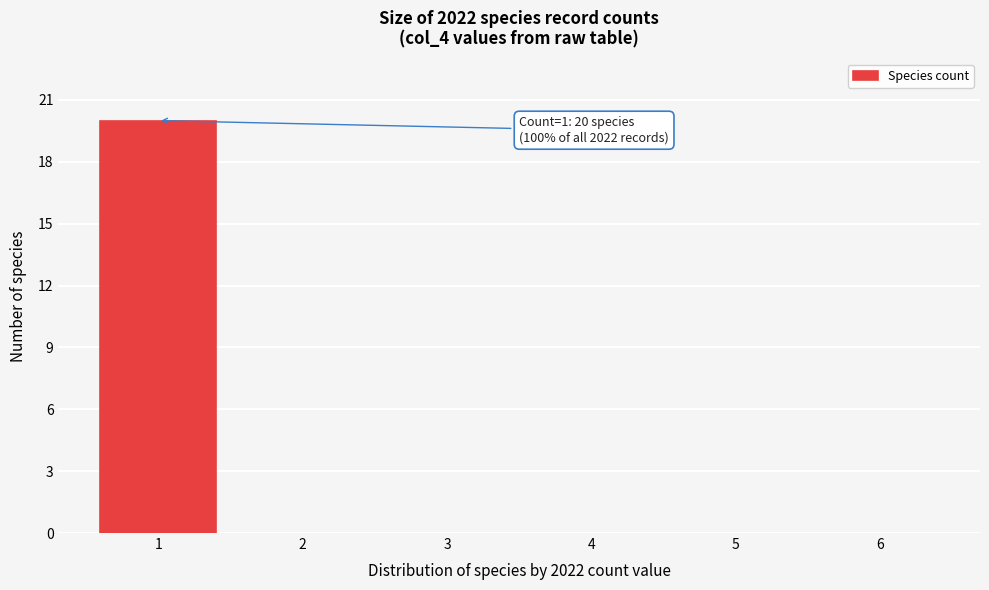

Over which range of the x-axis is the bar tallest?

0.5 to 1.5